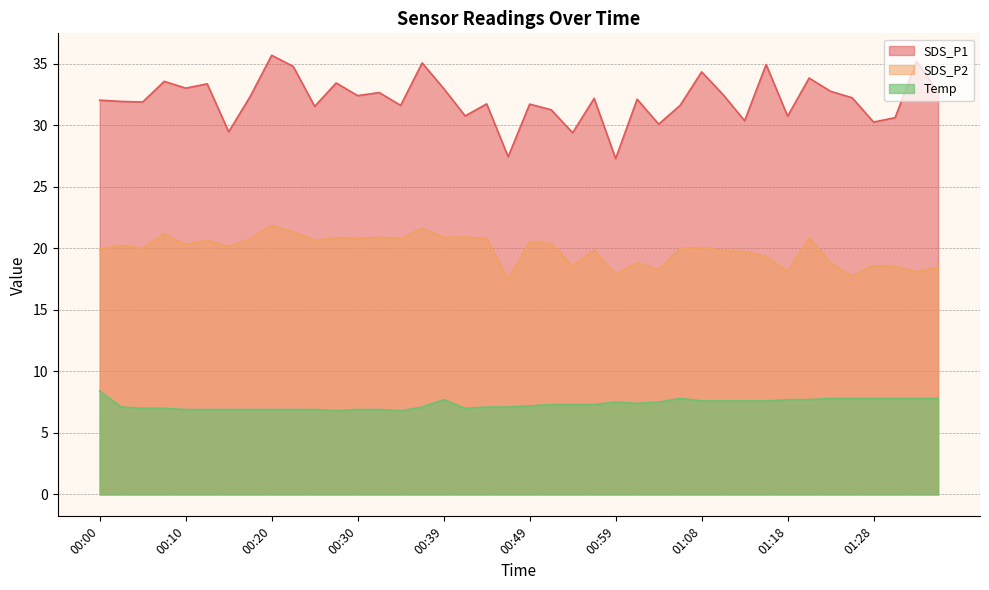

Reading right to left, list all the values displayed in this chart.

SDS_P1: 32.7	35.2	30.6	30.3	32.2	32.8	33.9	30.8	35.0	30.4	32.5	34.4	31.6	30.1	32.1	27.3	32.2	29.4	31.3	31.7	27.4	31.8	30.8	33.0	35.1	31.6	32.7	32.4	33.5	31.6	34.8	35.7	32.4	29.5	33.4	33.0	33.6	31.9	31.9	32.0
SDS_P2: 18.5	18.1	18.5	18.6	17.7	18.8	20.9	18.1	19.3	19.7	19.8	20.1	20.0	18.3	18.8	17.9	19.8	18.6	20.4	20.5	17.5	20.8	20.9	20.9	21.6	20.8	20.9	20.8	20.9	20.7	21.3	21.9	20.8	20.1	20.6	20.3	21.2	20.0	20.2	19.9
Temp: 7.8	7.8	7.8	7.8	7.8	7.8	7.7	7.7	7.6	7.6	7.6	7.6	7.8	7.5	7.4	7.5	7.3	7.3	7.3	7.2	7.1	7.1	7.0	7.7	7.1	6.8	6.9	6.9	6.8	6.9	6.9	6.9	6.9	6.9	6.9	6.9	7.0	7.0	7.1	8.4